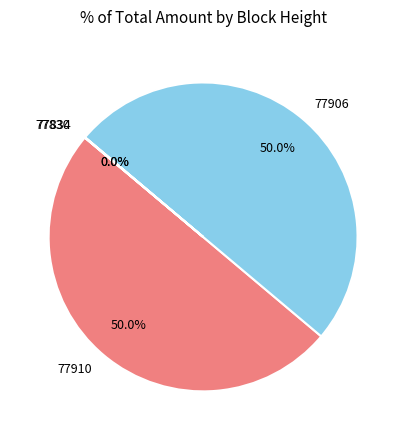

To the nearest percent, what portion does 77906 represent?

50%